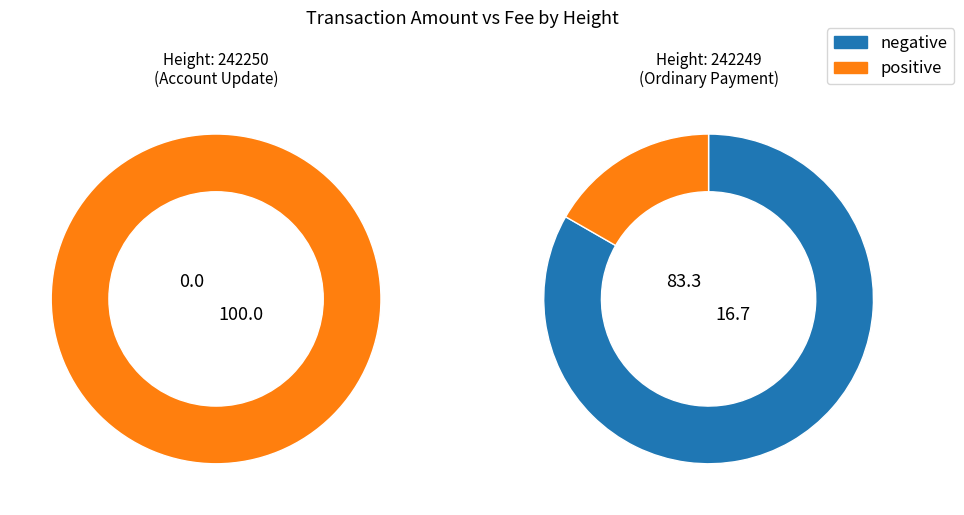

Count the number of slices in the pie.

2